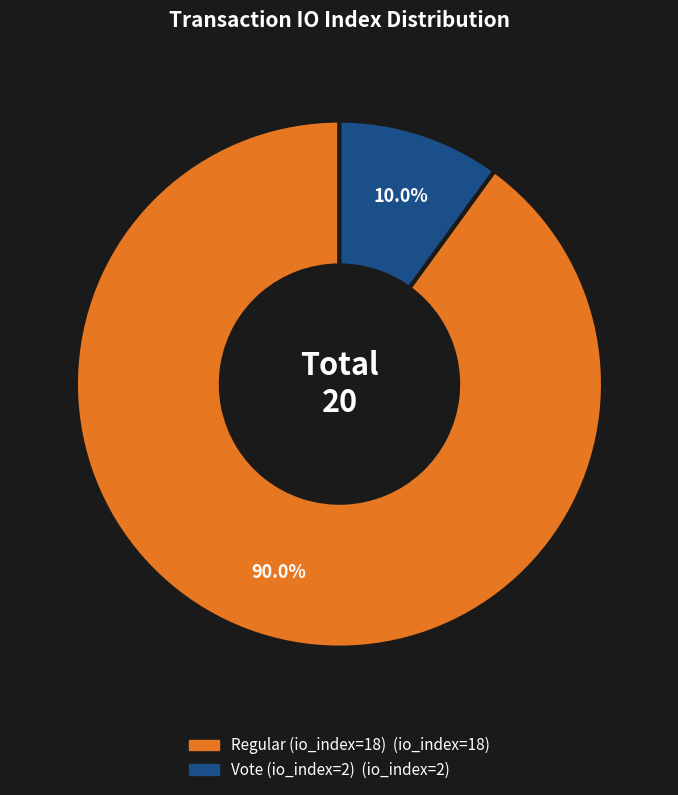

What is the ratio of the value at Vote (io_index=2) to the value at Regular (io_index=18)?

0.1